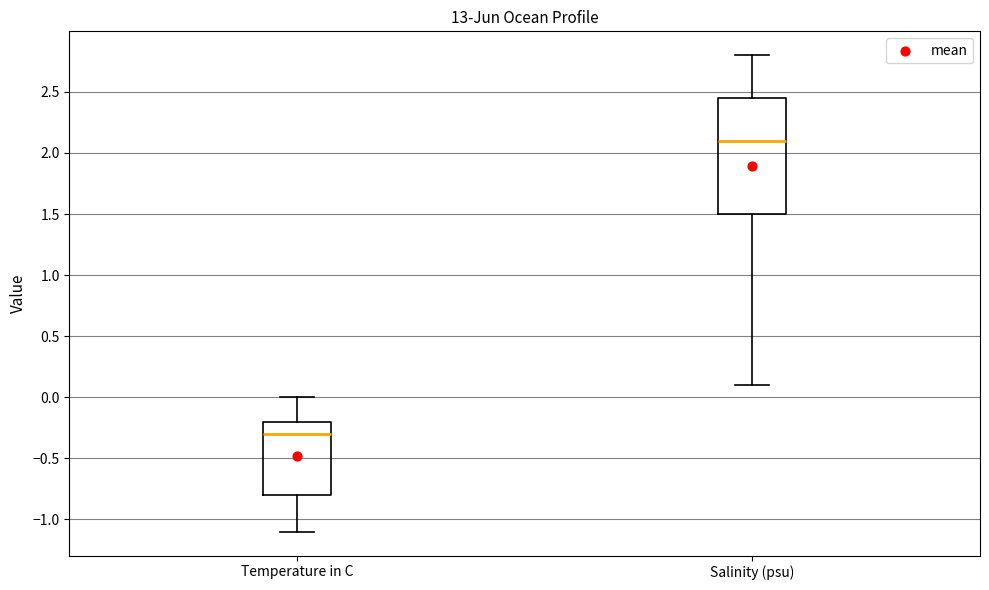

Reading left to right, transcribe this box plot: for each box, give where its median line is, the range the box spans, and where its two whiskers end, as read against the y-axis. The values are not printed on the chart, so give them approximately, as read against the axis.

Temperature in C: median -0.30, box -0.80 to -0.20, whiskers -1.10 to 0.00
Salinity (psu): median 2.10, box 1.50 to 2.45, whiskers 0.10 to 2.80